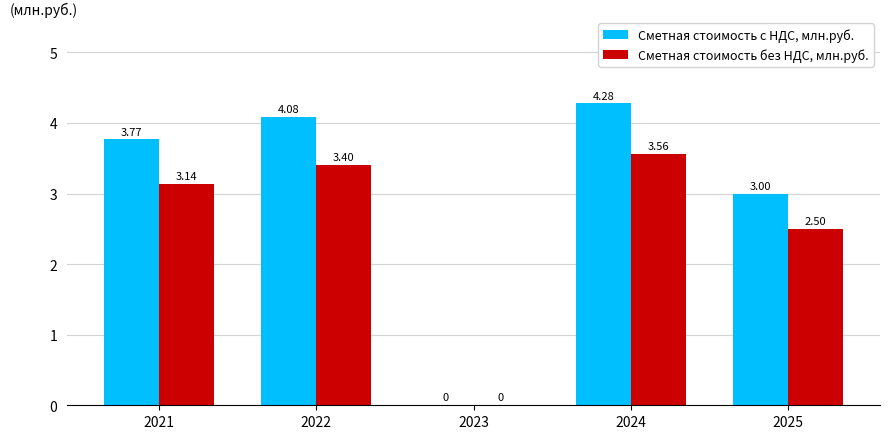

How many series are shown in this chart?

2